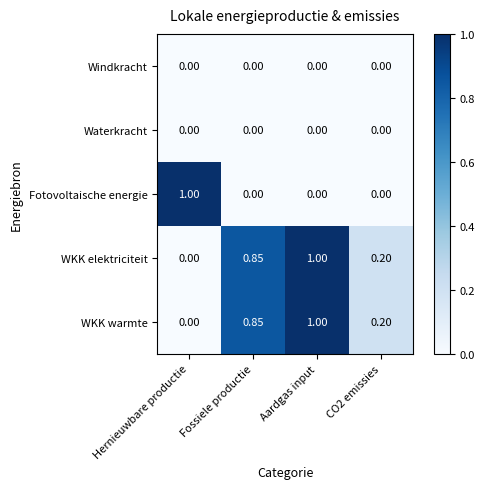

Which series changed the most between Hernieuwbare productie and CO2 emissies?

Fotovoltaische energie